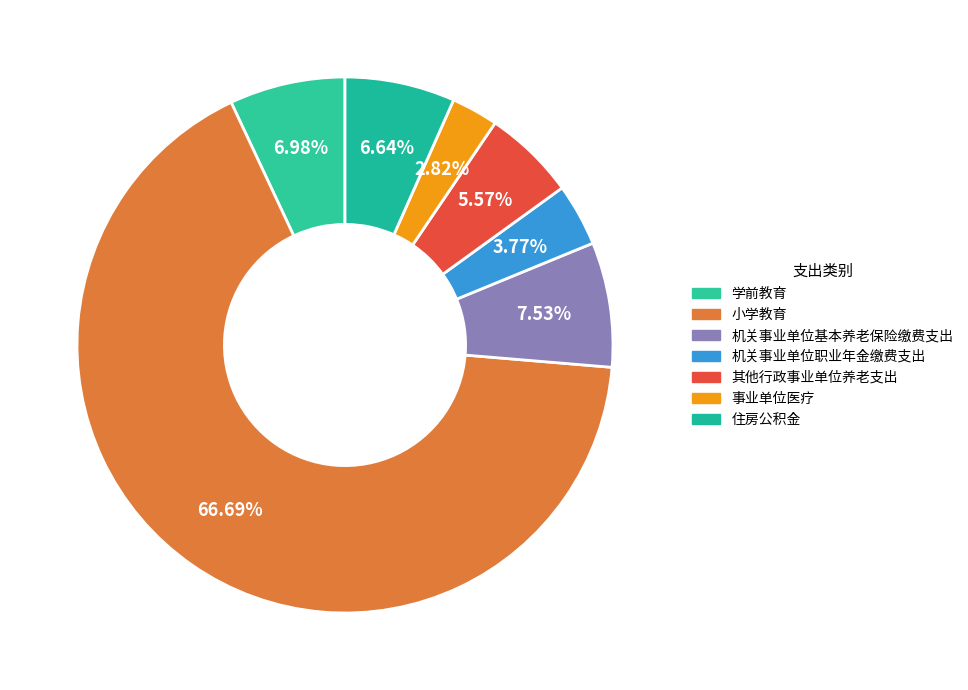

To the nearest percent, what portion does 机关事业单位职业年金缴费支出 represent?

4%